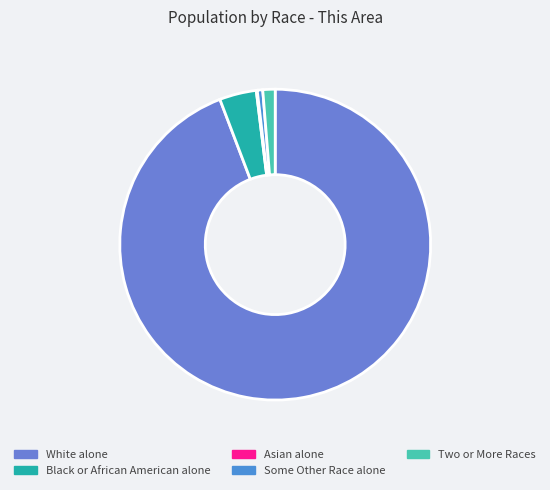

What percentage is NOT represented by Asian alone?

99.9%